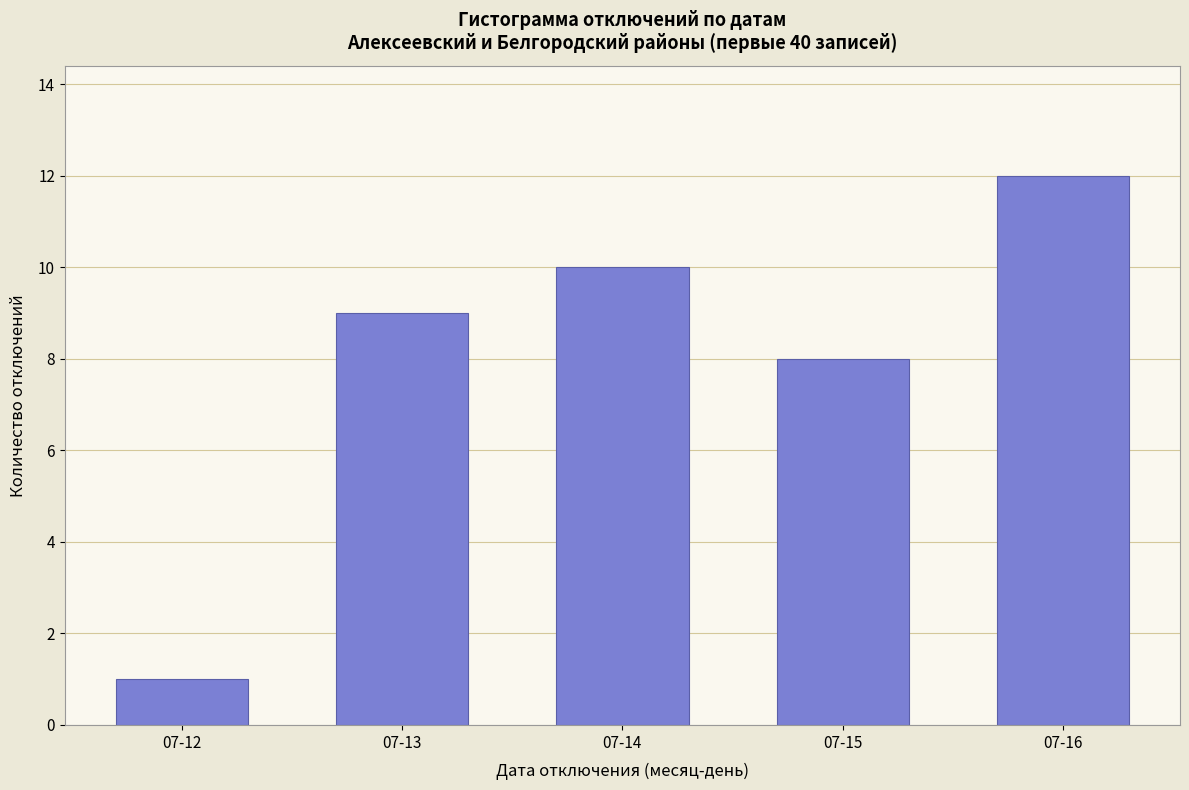

Reading right to left, list all the values displayed in this chart.

12	8	10	9	1